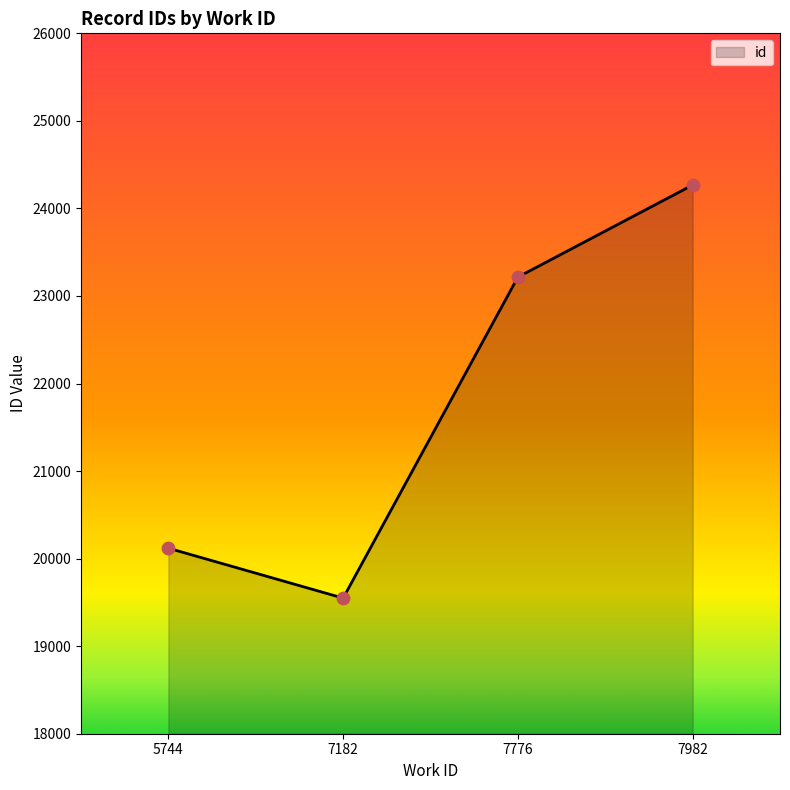

Approximately how many times larger is the value at 7182 compared to 7982?

0.8